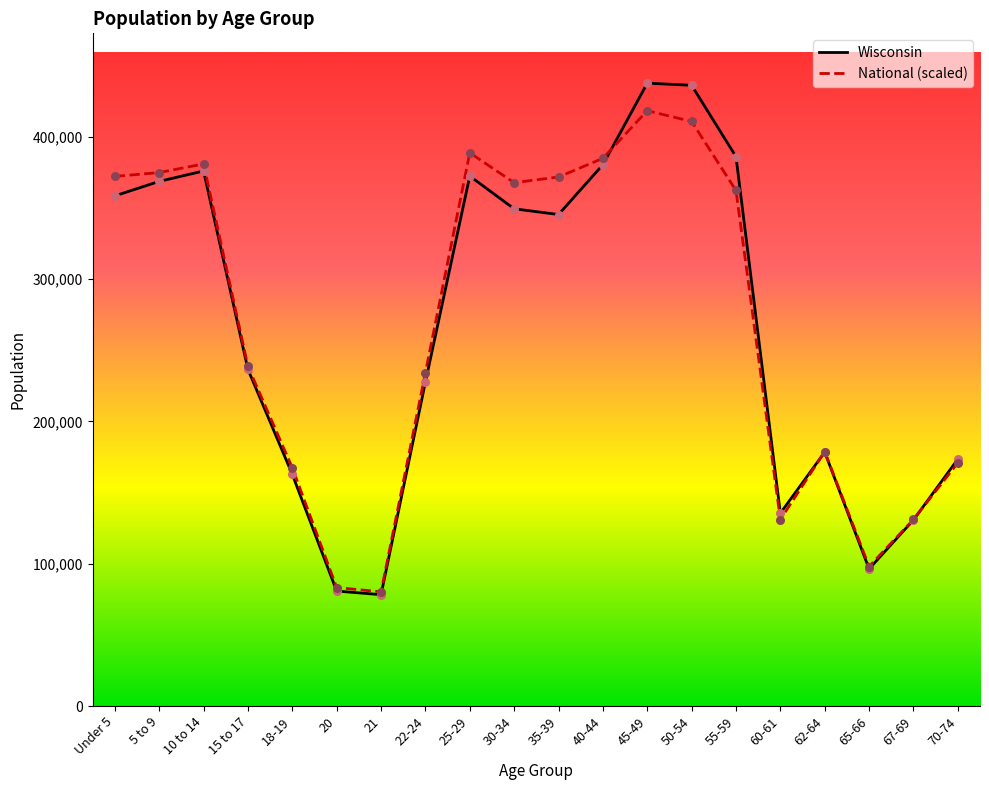

At which category is the sum across all series the highest?

45-49